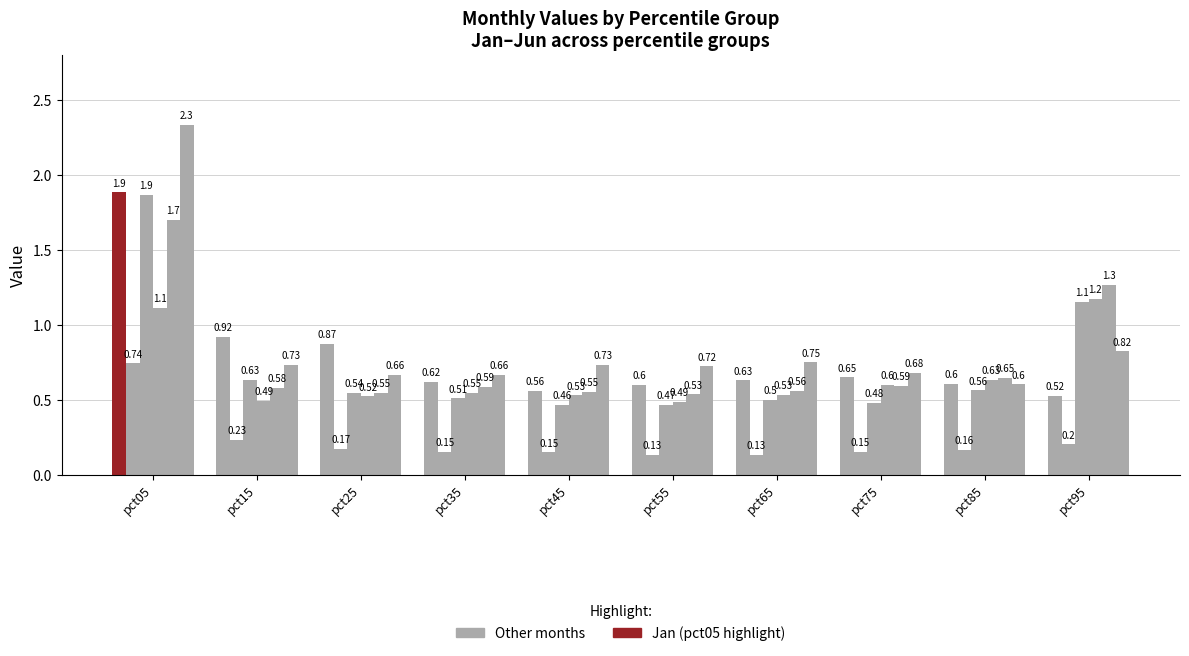

The value of Apr at pct25 is 0.5. True or false?

True